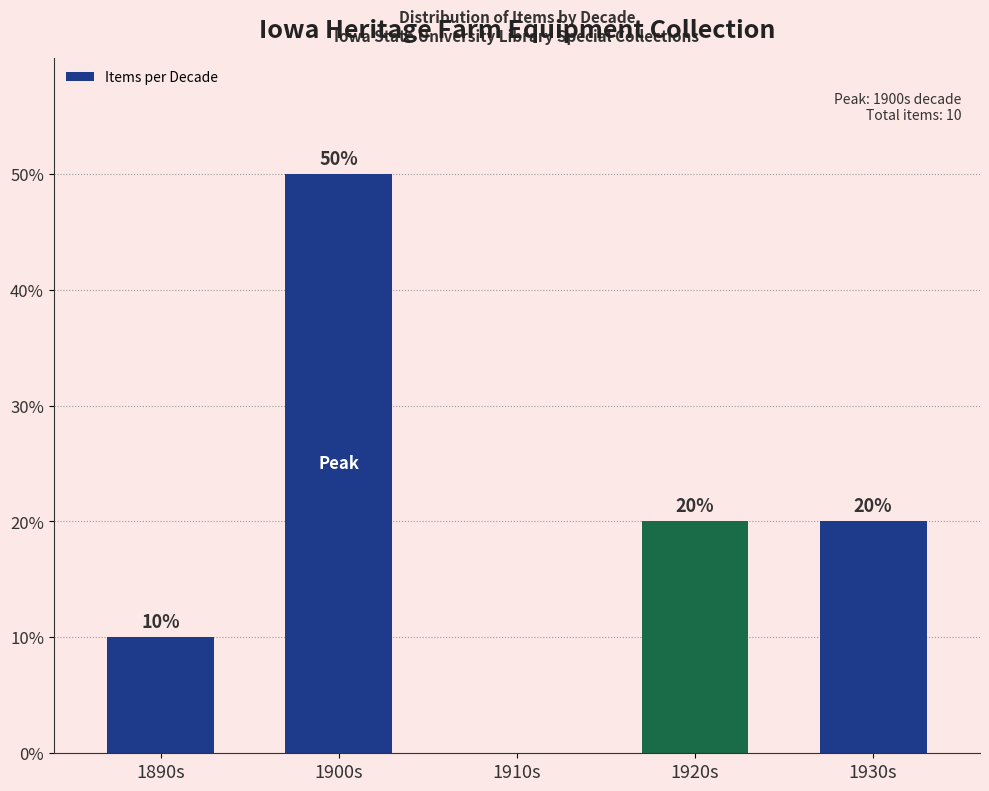

Are the bars horizontal?

No